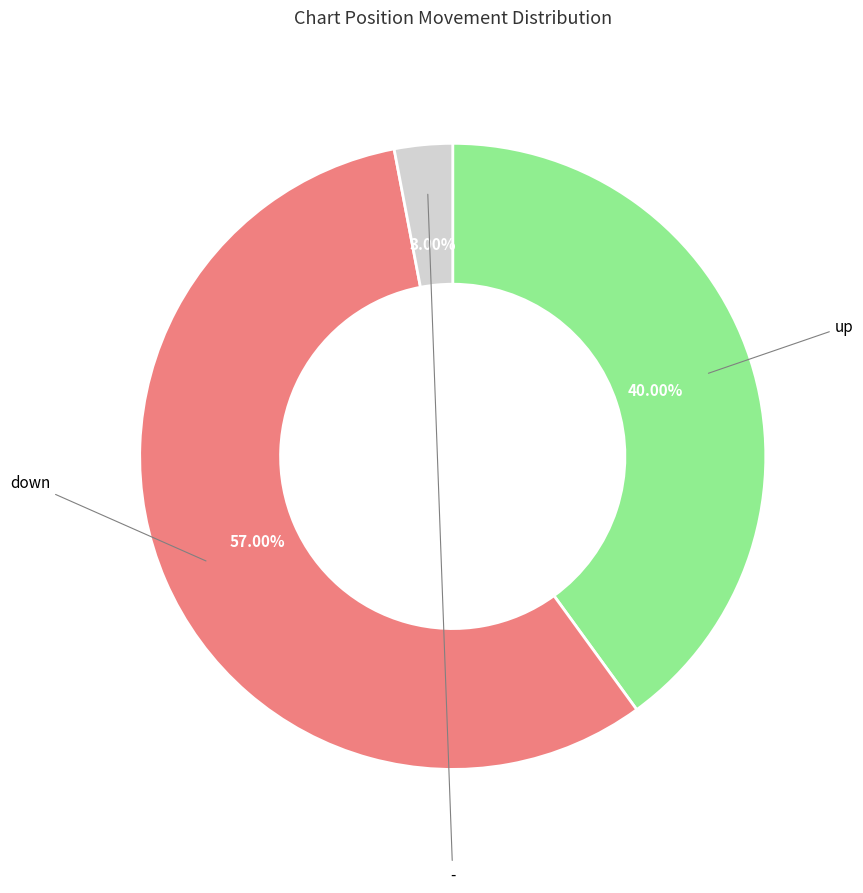

Does any single category account for the majority?

Yes